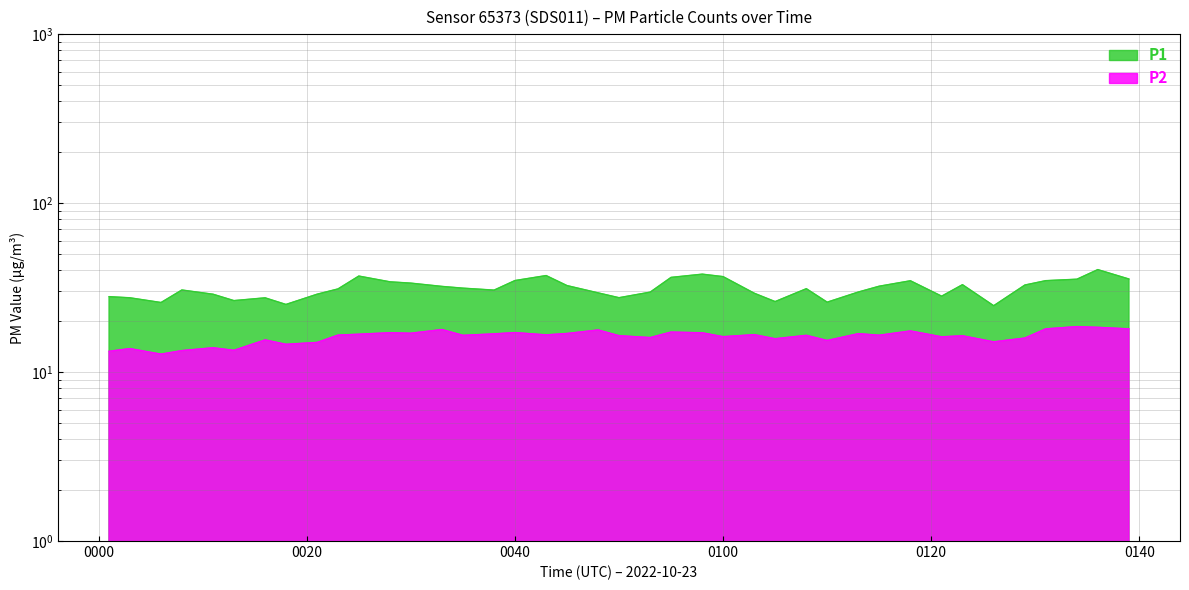

List the series in order of their overall mean, lowest first.

P2, P1